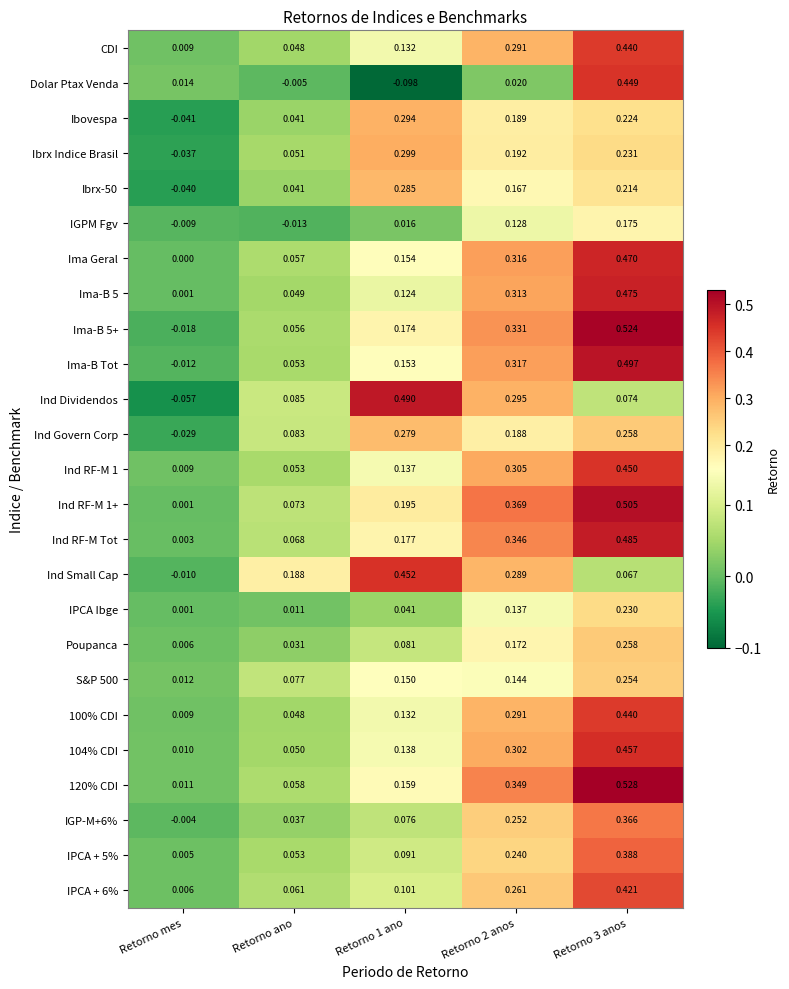

Is the value of Ind RF-M 1+ at Retorno 2 anos greater than the value of Ind RF-M Tot at Retorno 1 ano?

Yes